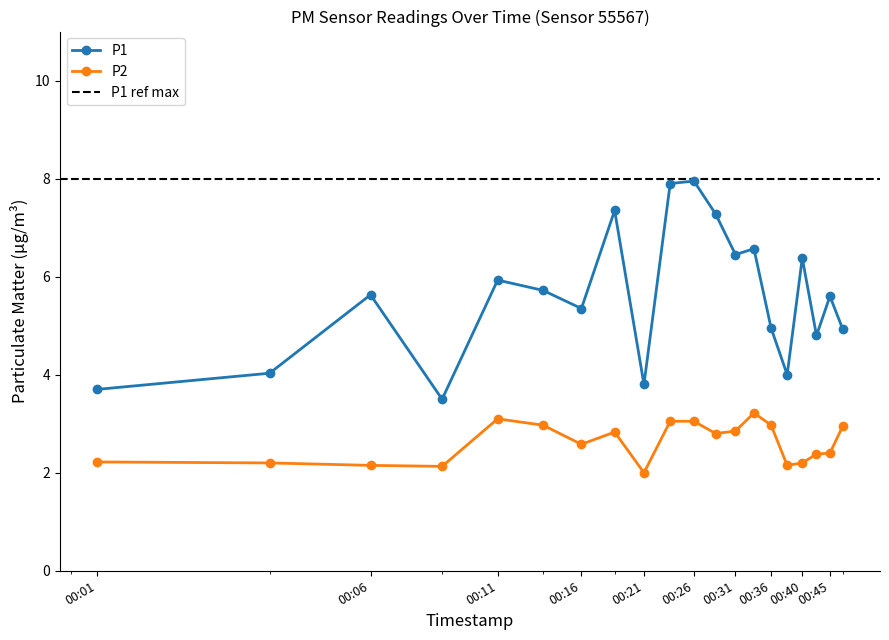

Read the P2 value at 00:45.

2.4